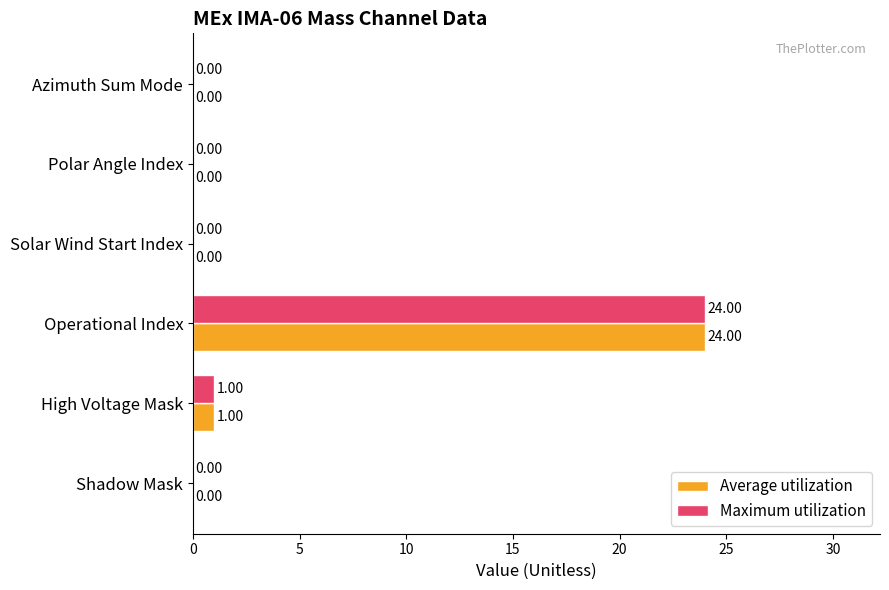

What is the sum of all Maximum utilization values?

25